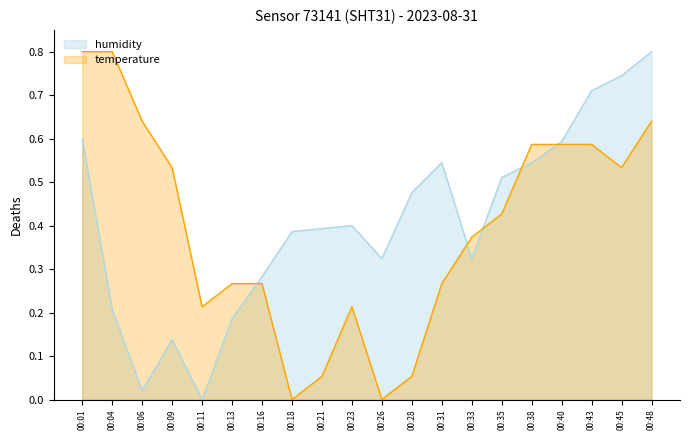

Rank the series by their maximum value, from highest to lowest.

temperature, humidity